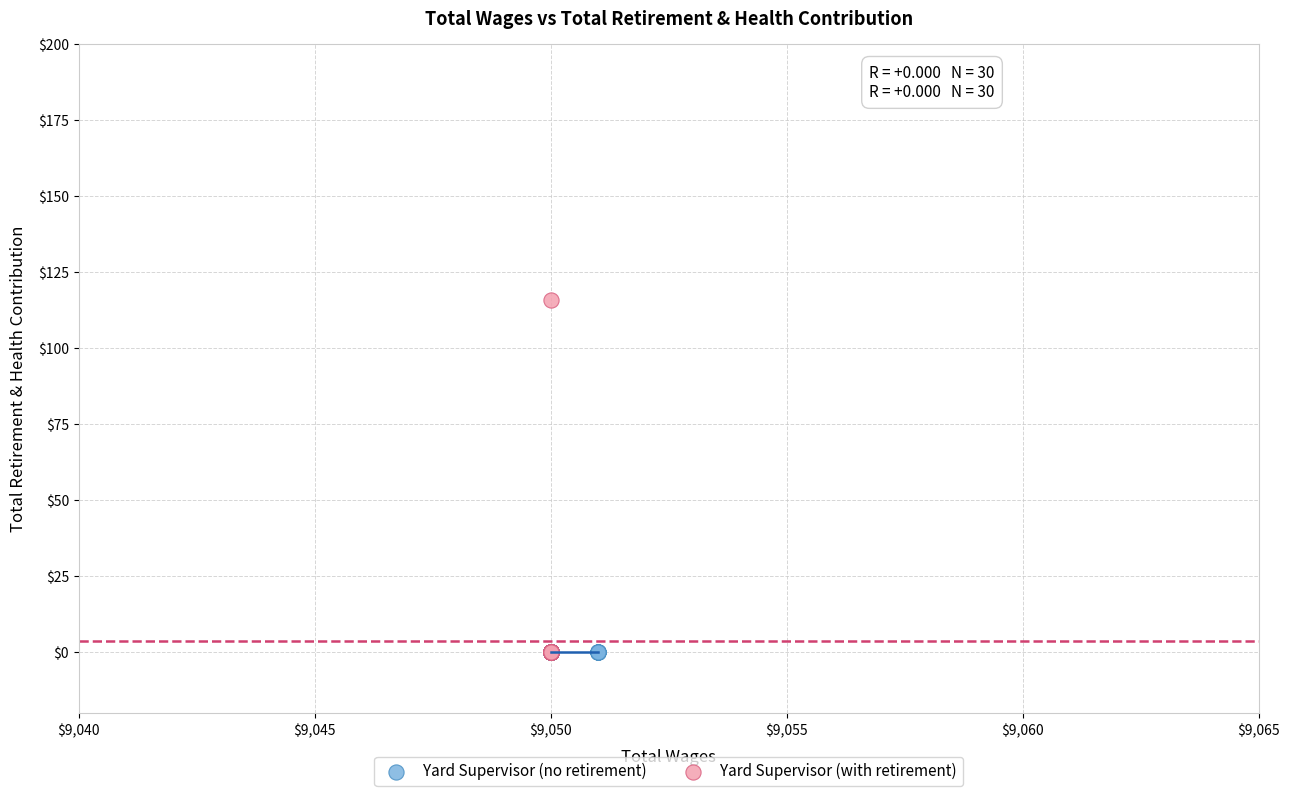

What are all the series names shown in the legend?

Yard Supervisor (no retirement), Yard Supervisor (with retirement)